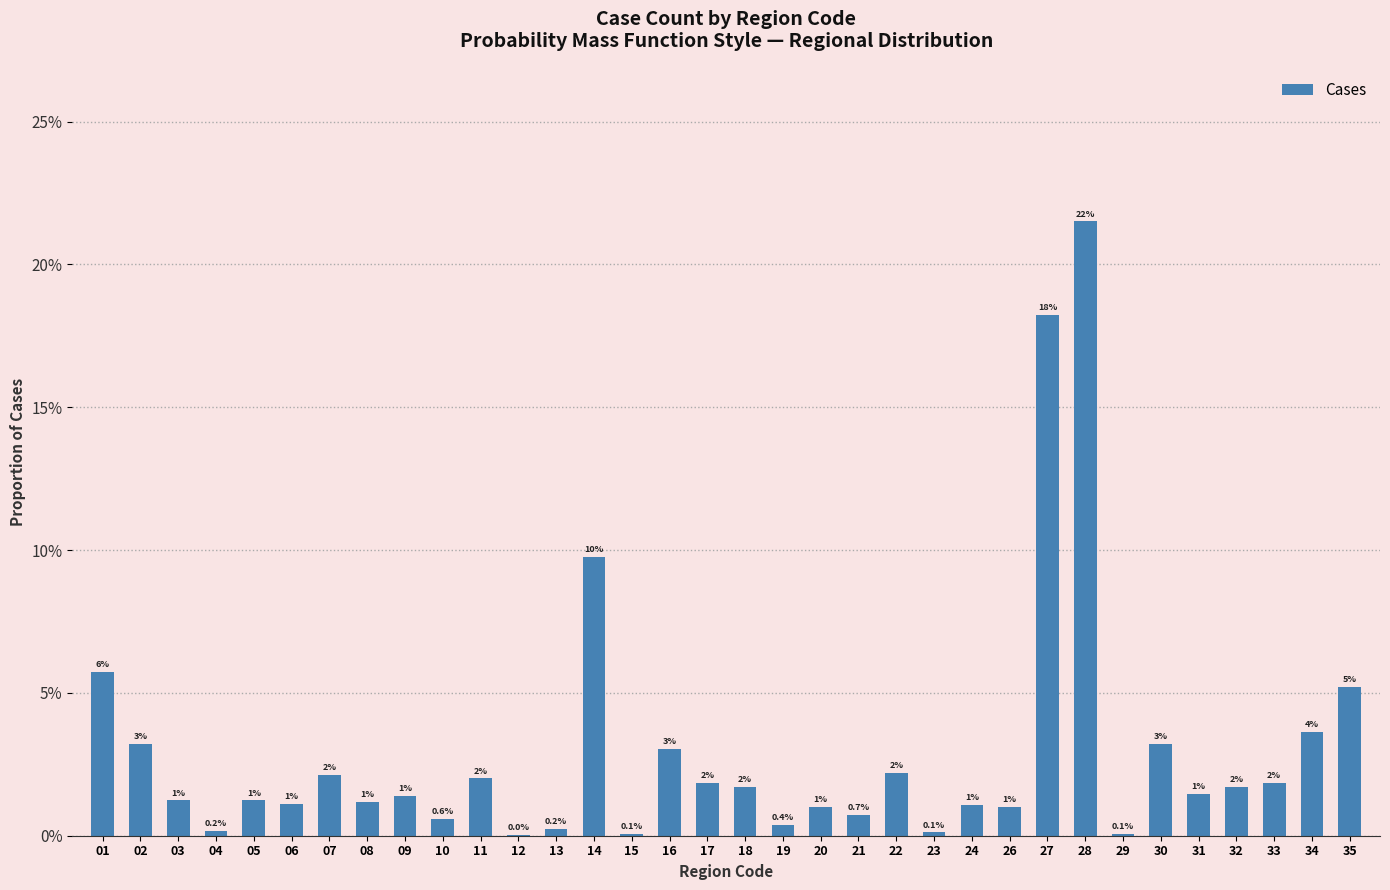

Are the bars horizontal?

No